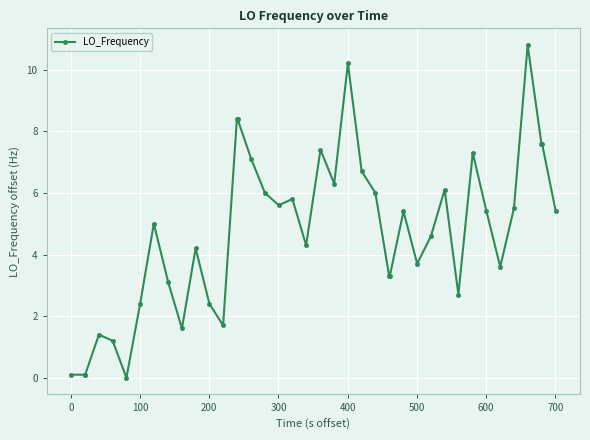

What is the greatest value displayed?

10.8